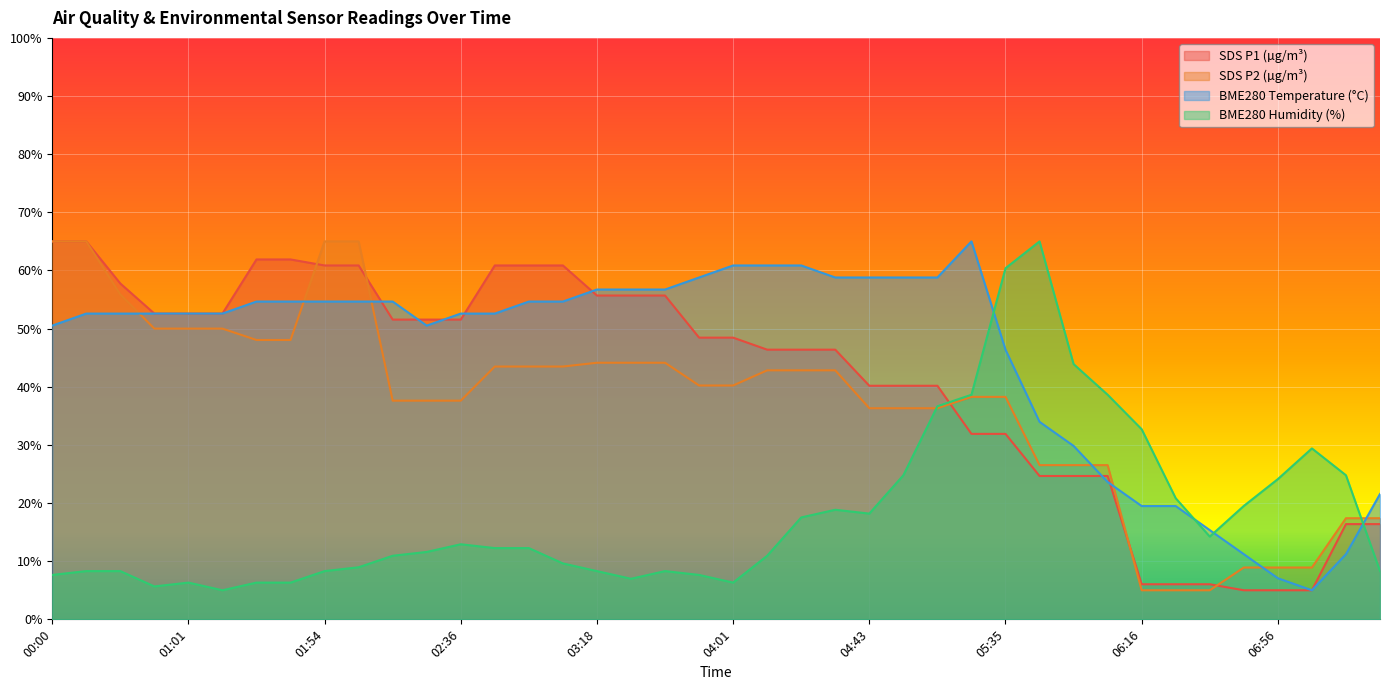

How many lines are shown in the chart?

4